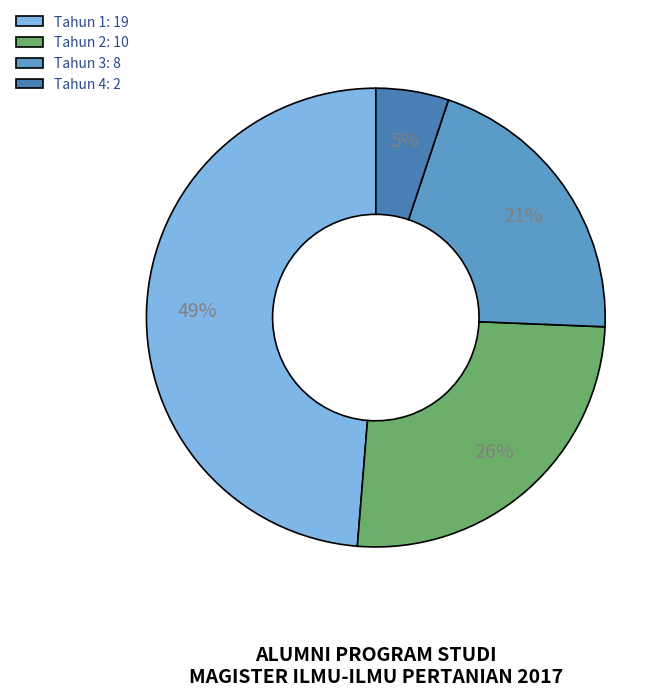

To the nearest percent, what portion does Tahun 1 represent?

49%